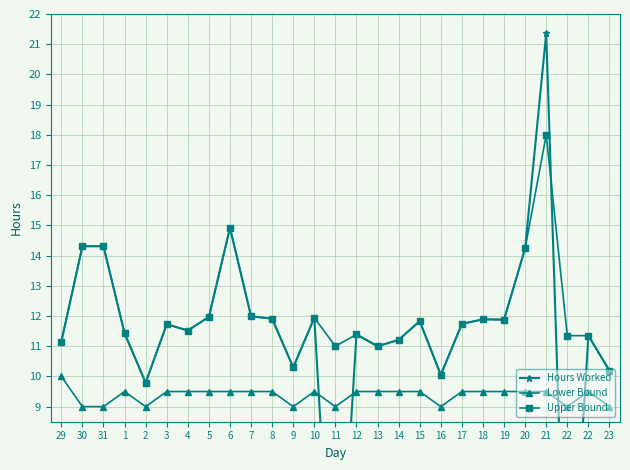

What is the total value across all series at 22?

20.4